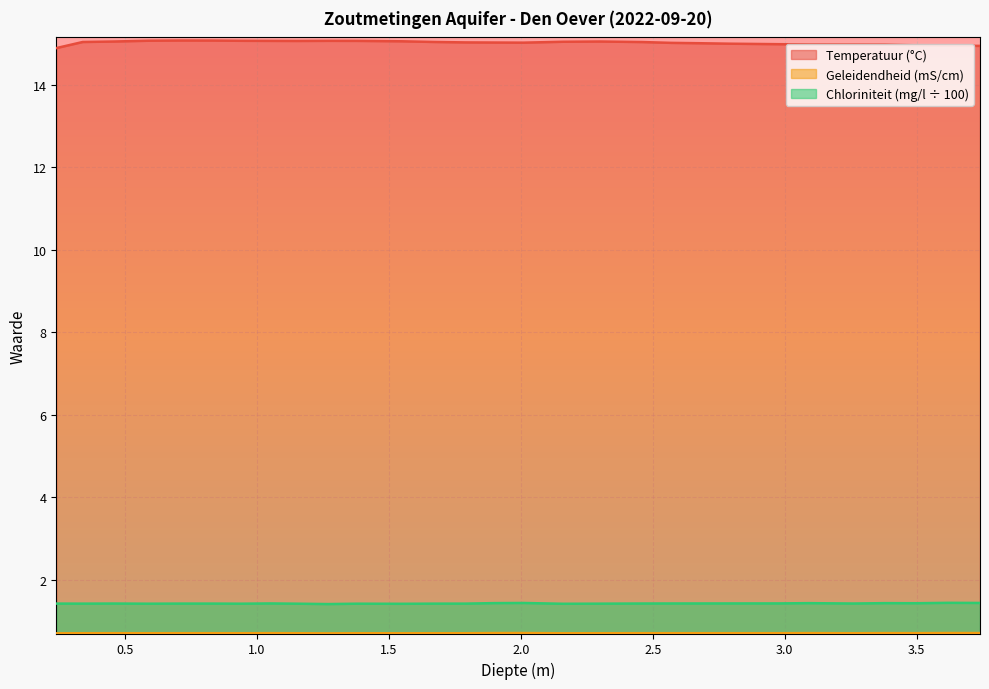

Is the value of Chloriniteit (mg/l ÷ 100) at 1.15 greater than the value of Geleidendheid (mS/cm) at 2.98?

Yes